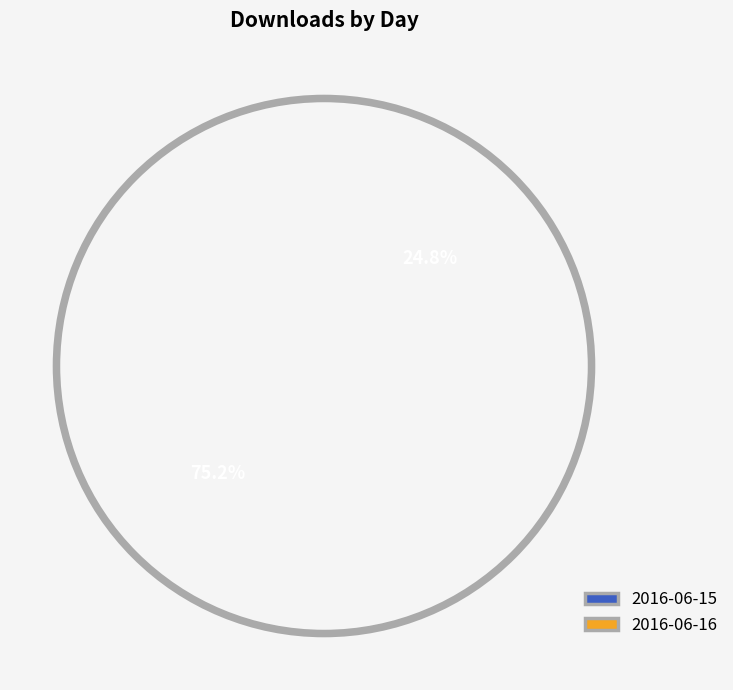

To the nearest percent, what portion does 2016-06-15 represent?

75%